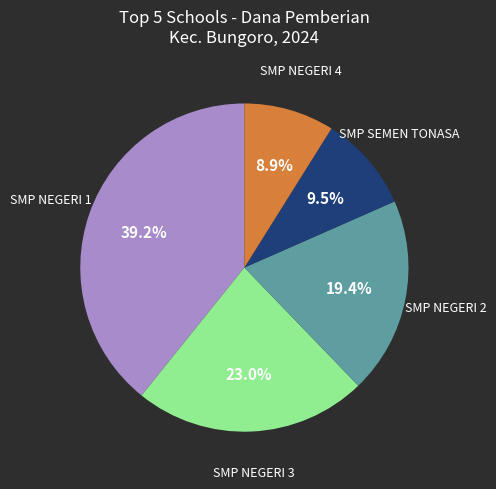

Is there any slice that represents more than half of the pie?

No